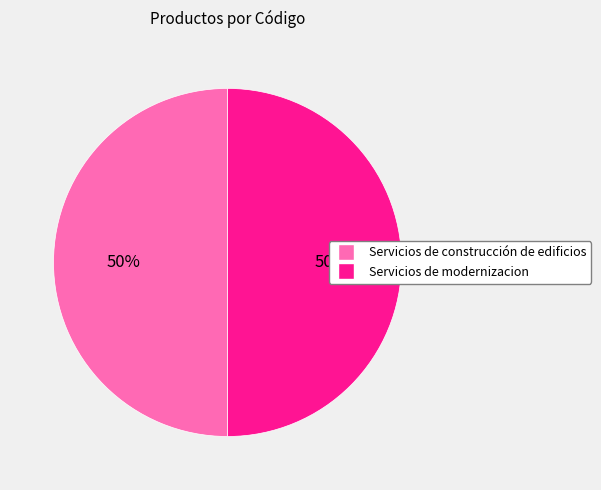

How many slices are in this pie chart?

2